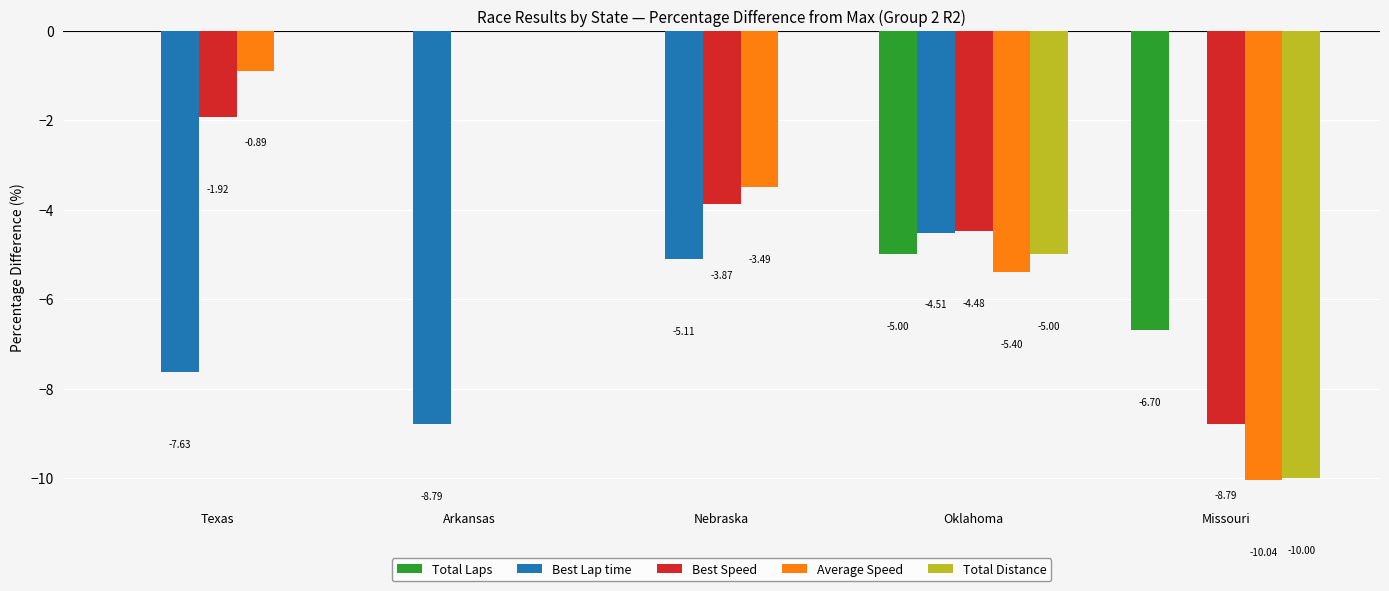

Which series changed the most between Texas and Missouri?

Total Distance